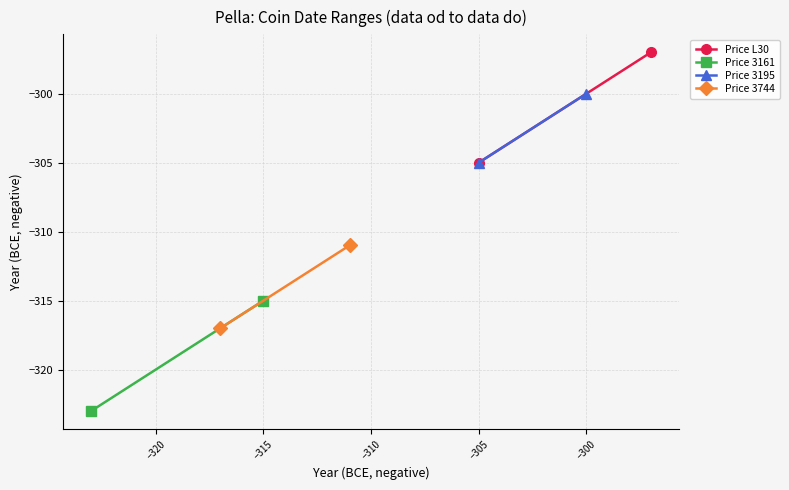

What is the spread (max minus min) of values at −320?

18